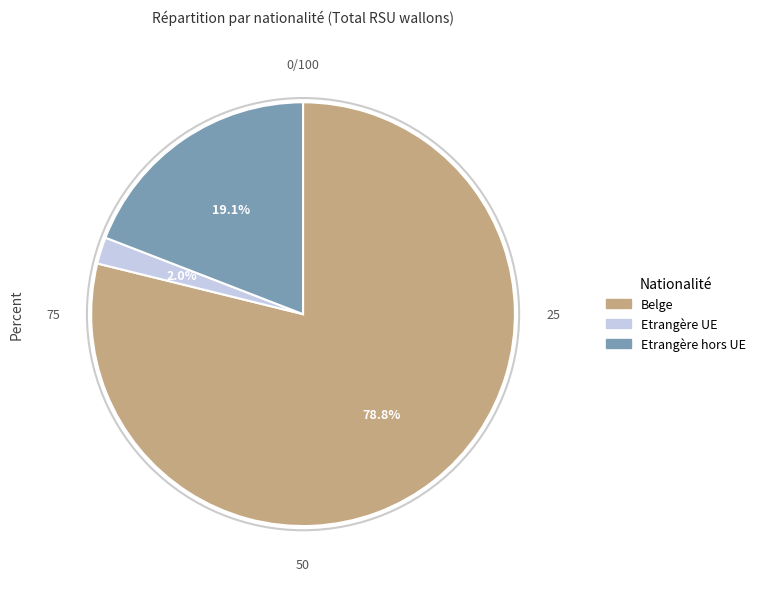

Is there any slice that represents more than half of the pie?

Yes